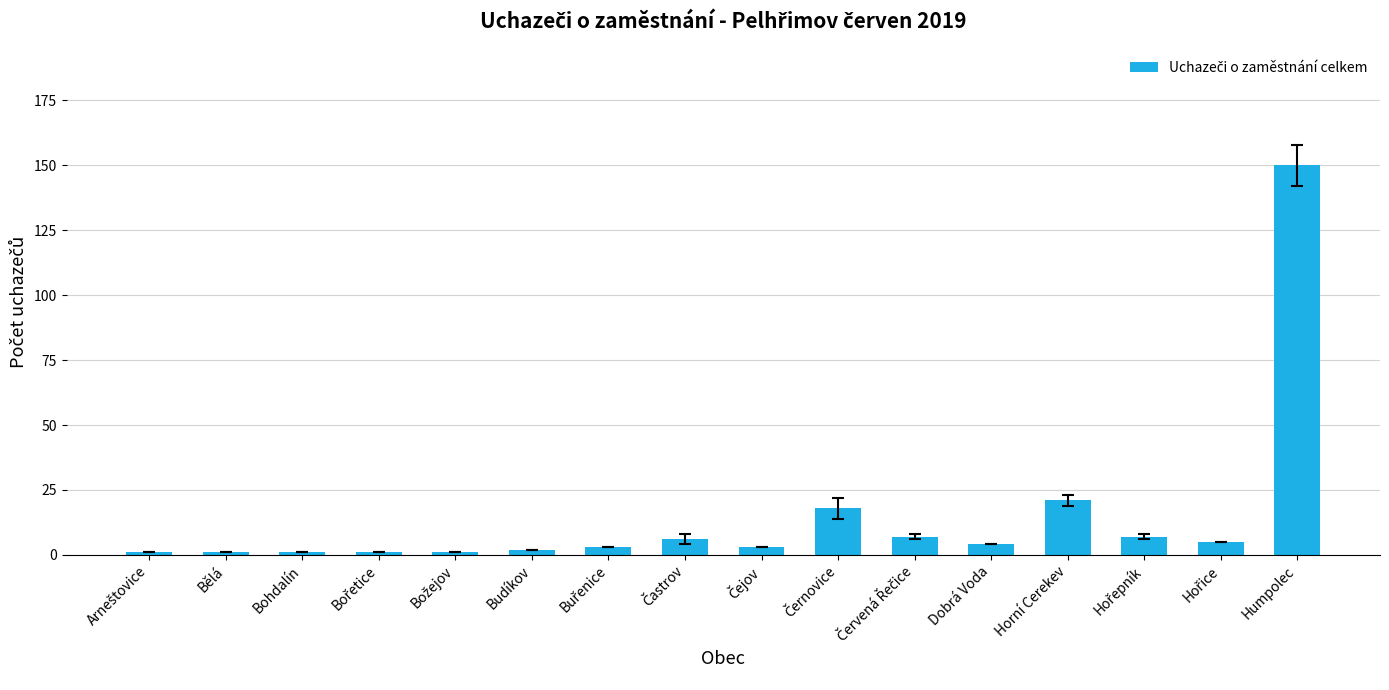

The chart shows a value of 150 at Humpolec. True or false?

True